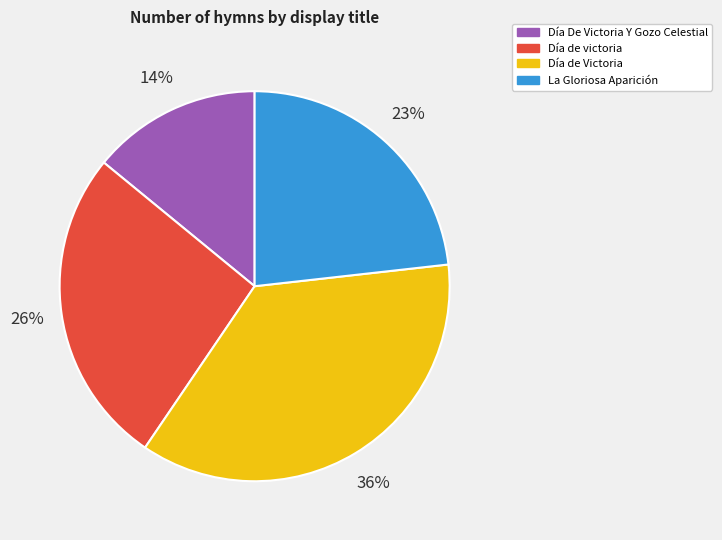

Combined, do Día de Victoria and Día de victoria account for over 50%?

Yes